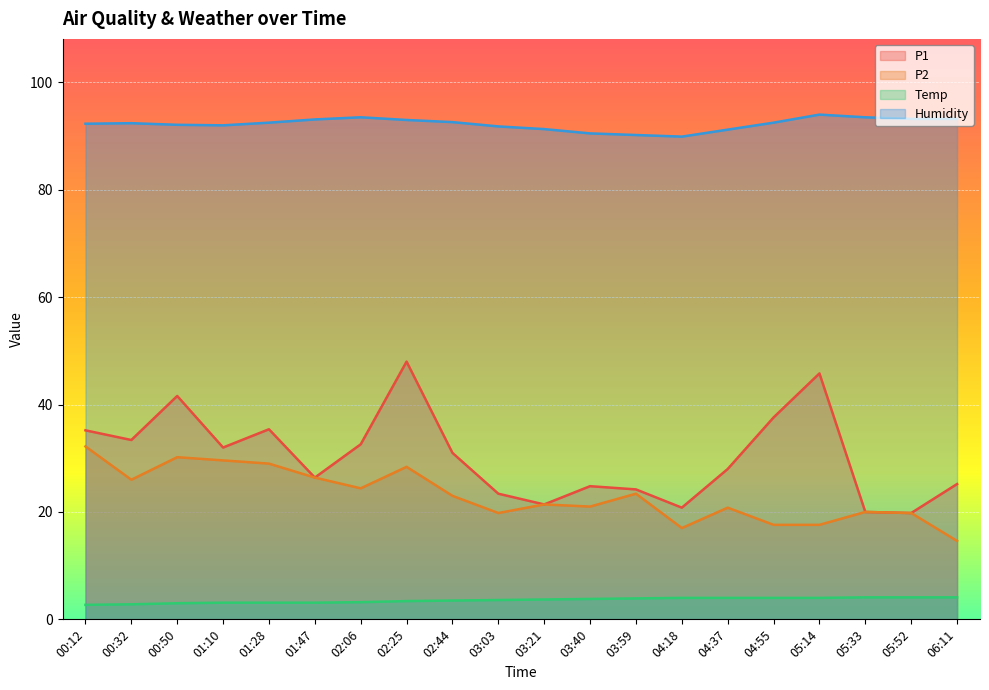

Count the number of data series in this chart.

4